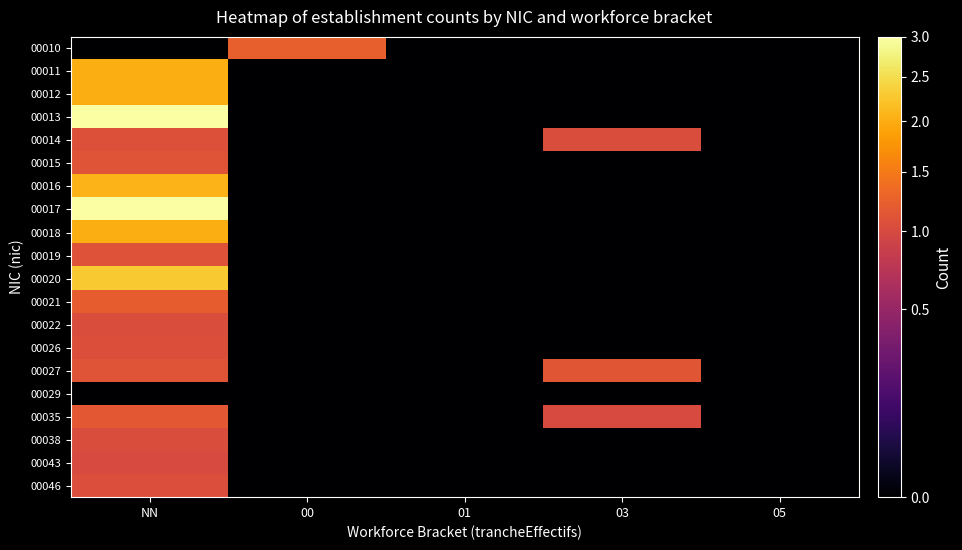

Reading left to right, transcribe all the data shown in this chart.

00010: NN=0.0	00=1.2	01=0.0	03=0.0	05=0.0
00011: NN=2.0	00=0.0	01=0.0	03=0.0	05=0.0
00012: NN=2.0	00=0.0	01=0.0	03=0.0	05=0.0
00013: NN=3.0	00=0.0	01=0.0	03=0.0	05=0.0
00014: NN=1.1	00=0.0	01=0.0	03=1.0	05=0.0
00015: NN=1.1	00=0.0	01=0.0	03=0.0	05=0.0
00016: NN=2.1	00=0.0	01=0.0	03=0.0	05=0.0
00017: NN=3.1	00=0.0	01=0.0	03=0.0	05=0.0
00018: NN=2.0	00=0.0	01=0.0	03=0.0	05=0.0
00019: NN=1.1	00=0.0	01=0.0	03=0.0	05=0.0
00020: NN=2.3	00=0.0	01=0.0	03=0.0	05=0.0
00021: NN=1.2	00=0.0	01=0.0	03=0.0	05=0.0
00022: NN=1.0	00=0.0	01=0.0	03=0.0	05=0.0
00026: NN=1.1	00=0.0	01=0.0	03=0.0	05=0.0
00027: NN=1.1	00=0.0	01=0.0	03=1.1	05=0.0
00029: NN=0.0	00=0.0	01=0.0	03=0.0	05=0.0
00035: NN=1.2	00=0.0	01=0.0	03=1.0	05=0.0
00038: NN=1.0	00=0.0	01=0.0	03=0.0	05=0.0
00043: NN=1.0	00=0.0	01=0.0	03=0.0	05=0.0
00046: NN=1.1	00=0.0	01=0.0	03=0.0	05=0.0